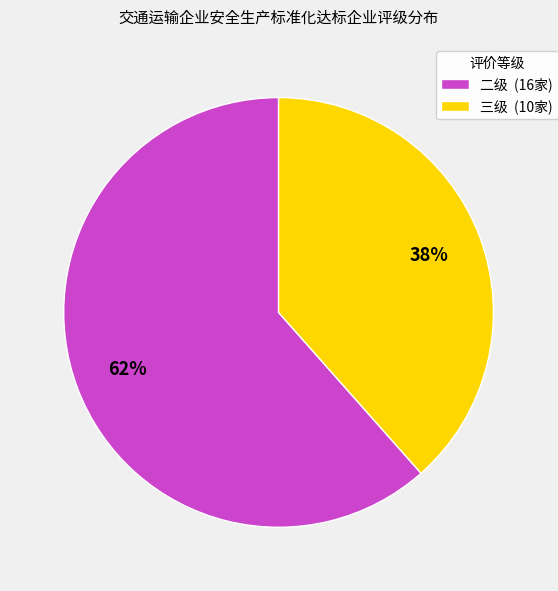

Which category accounts for the majority?

二级